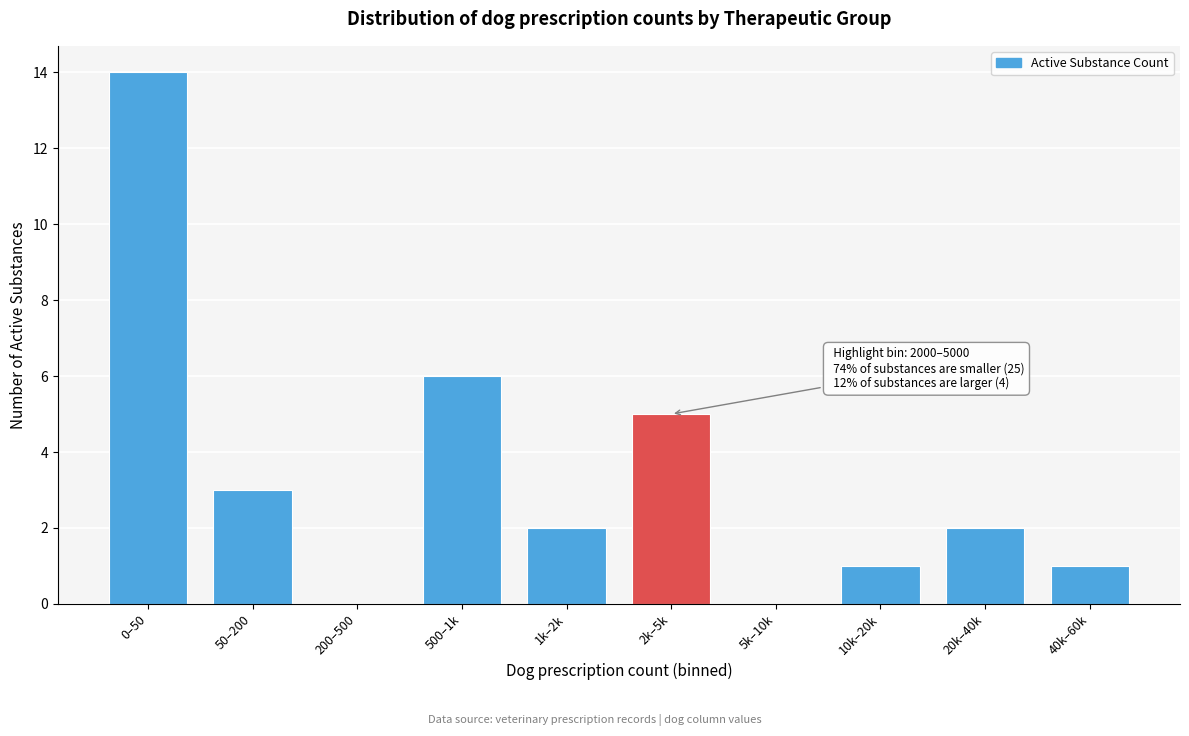

Reading right to left, list all the values displayed in this chart.

40k–60k=1	20k–40k=2	10k–20k=1	5k–10k=0	2k–5k=5	1k–2k=2	500–1k=6	200–500=0	50–200=3	0–50=14